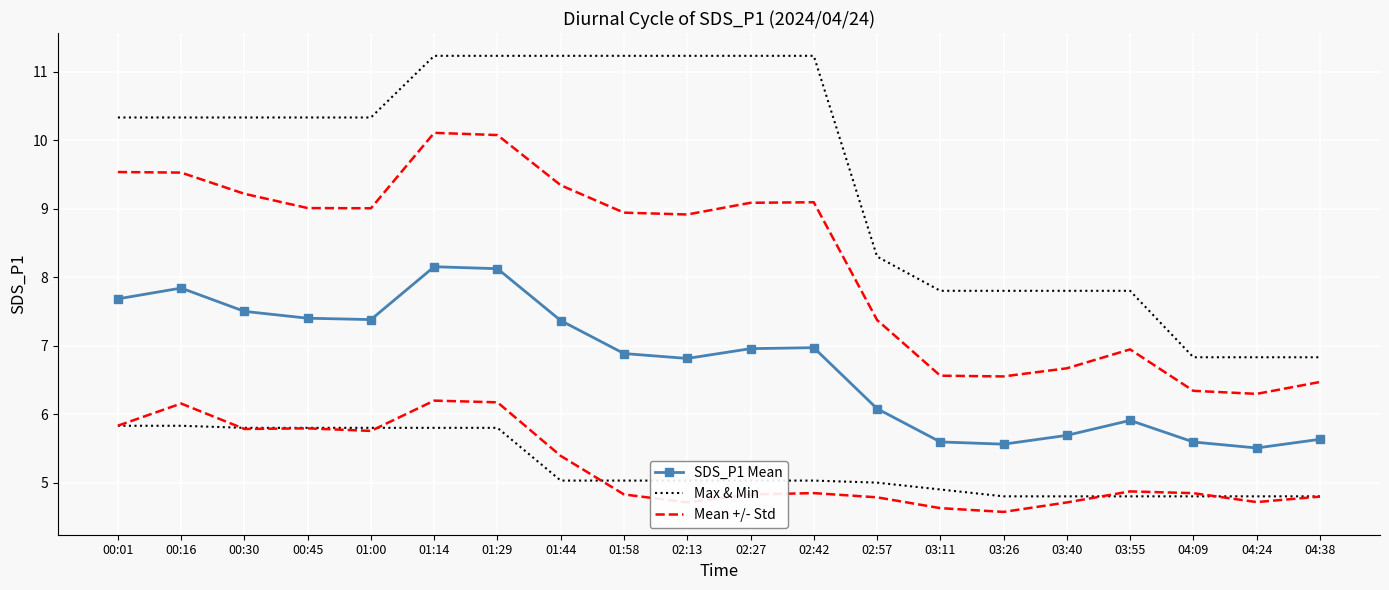

Which category has the lowest value in the SDS_P1 Mean series?

04:24